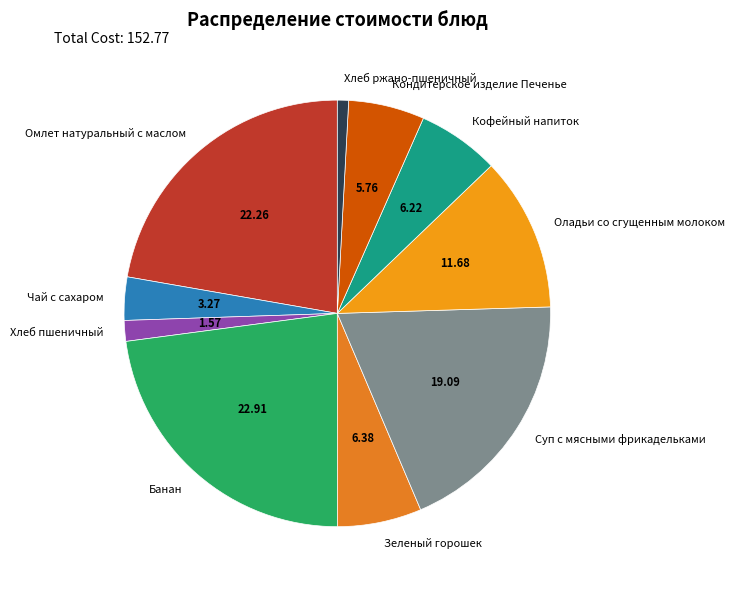

What is the smallest slice in the pie chart?

Хлеб ржано-пшеничный